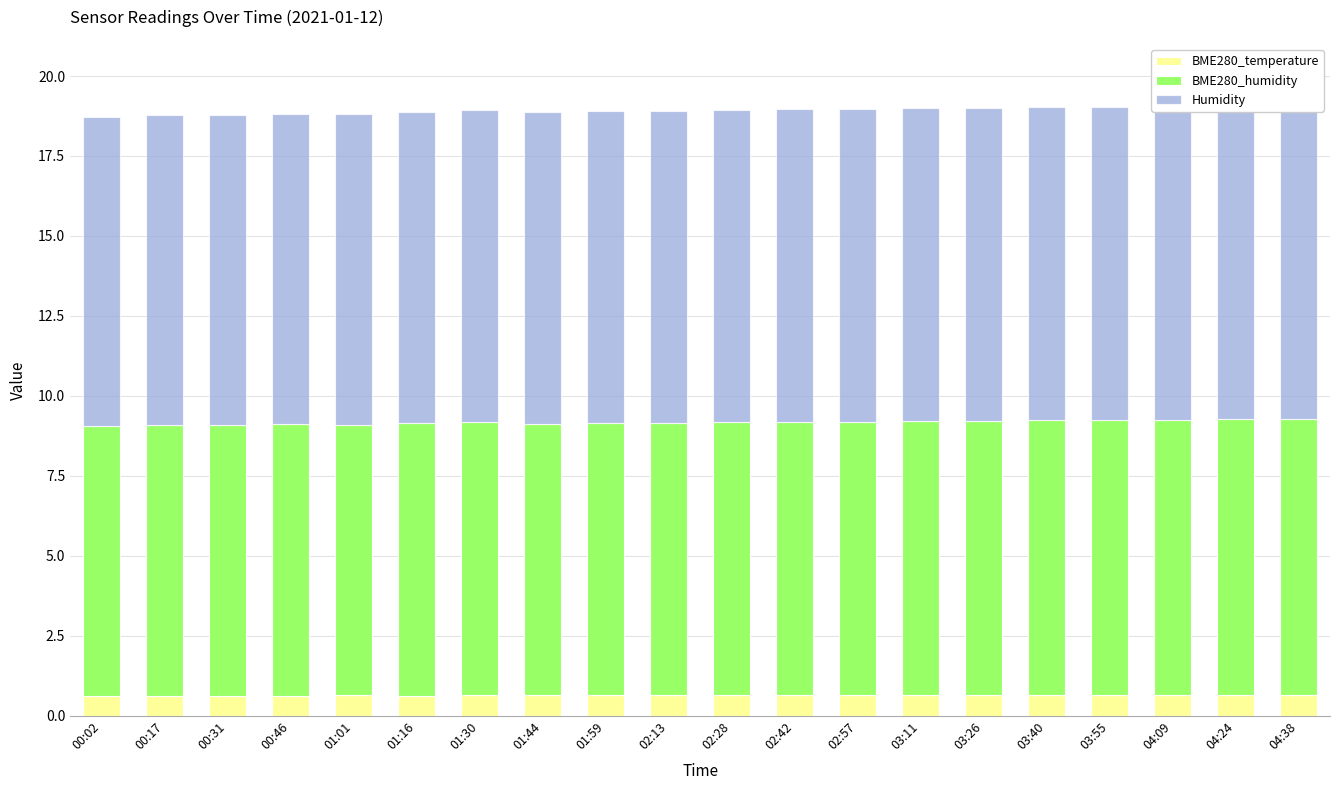

The BME280_humidity series shows 8.6 at 02:57. True or false?

True